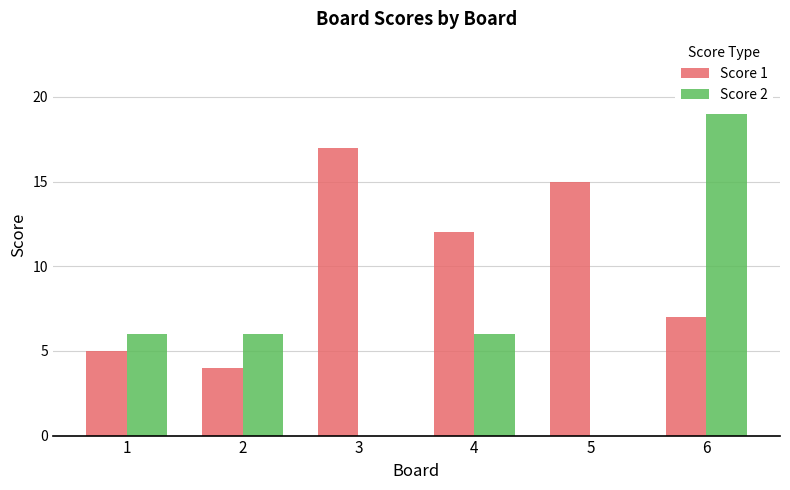

What is the sum of all Score 2 values?

37